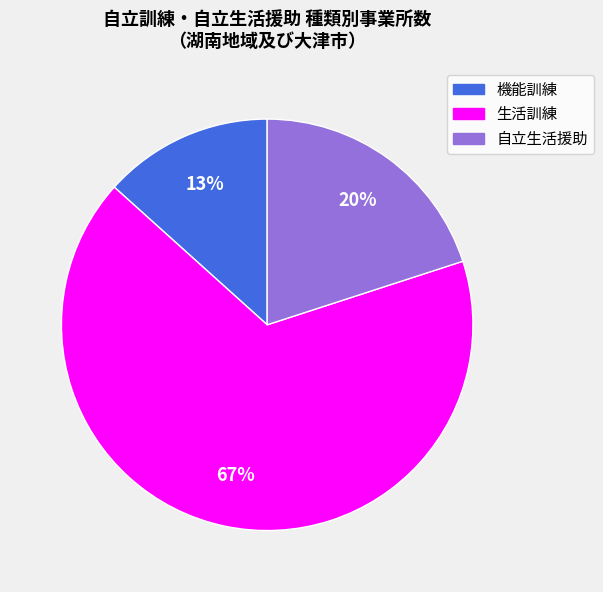

Do 生活訓練 and 機能訓練 together represent more than half of the pie?

Yes